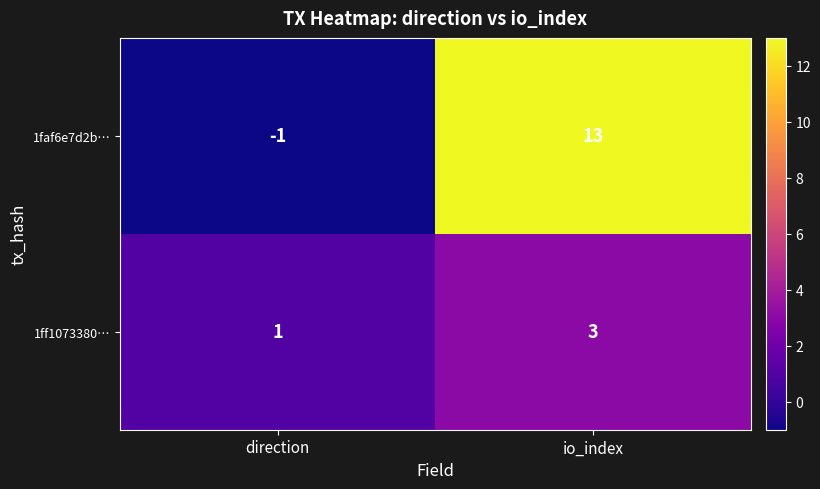

What is the average value of the 1faf6e7d2b… series?

6